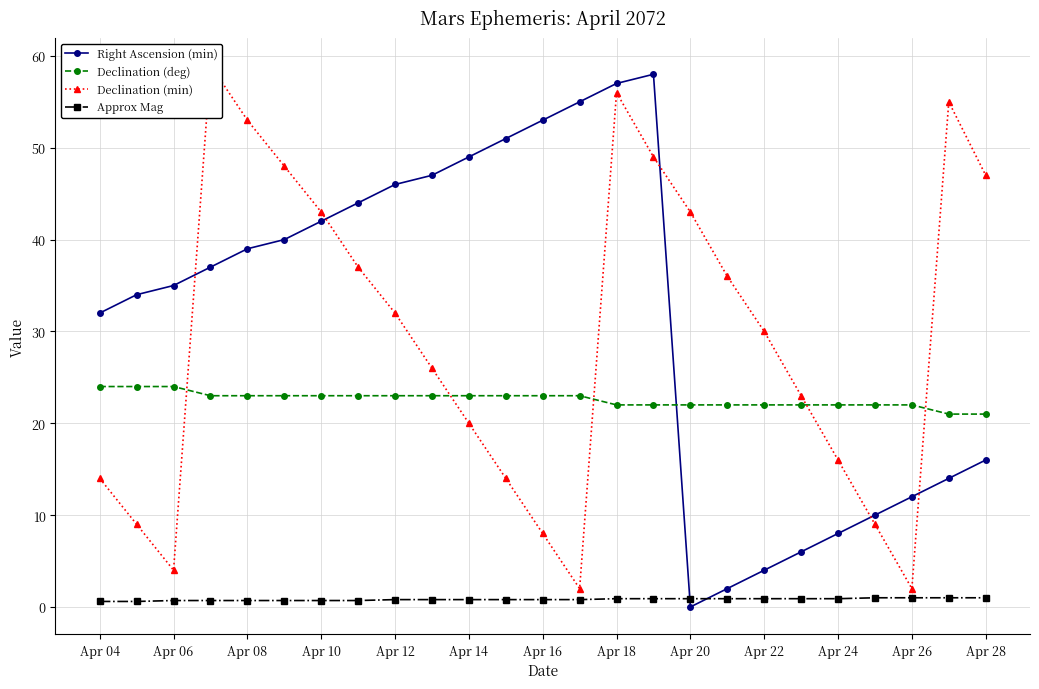

Is the value of Approx Mag at Apr 20 greater than the value of Right Ascension (min) at Apr 20?

Yes